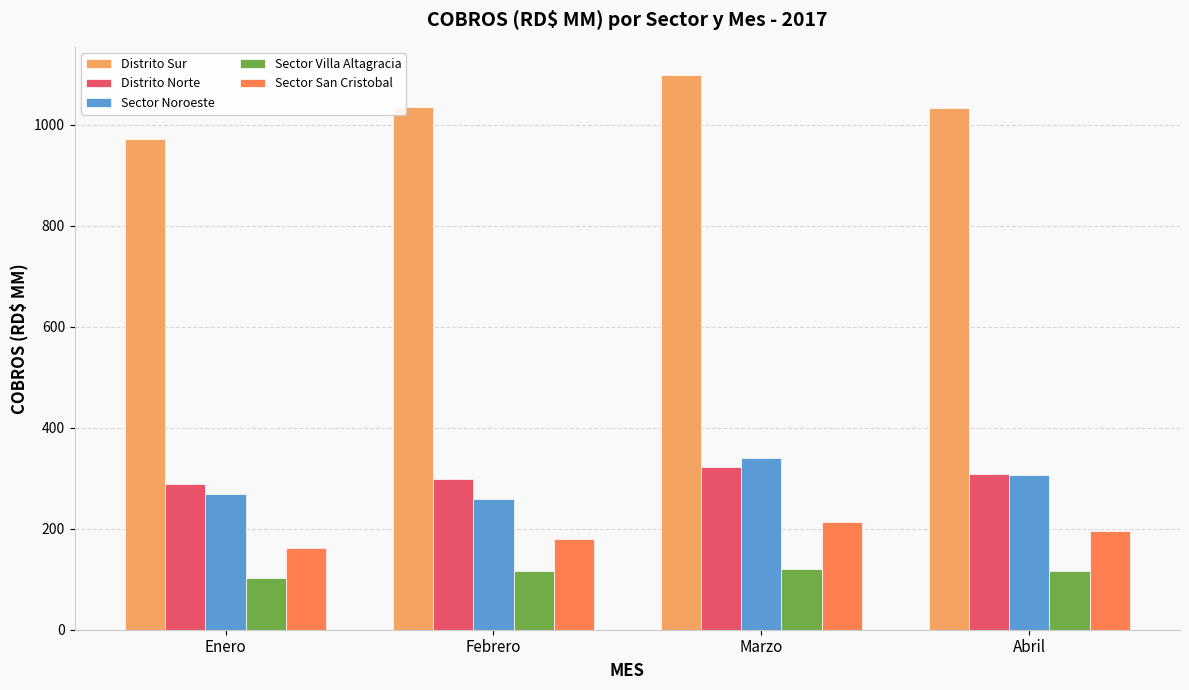

What is the value of the Distrito Norte bar at the 2nd from the left?

298.0